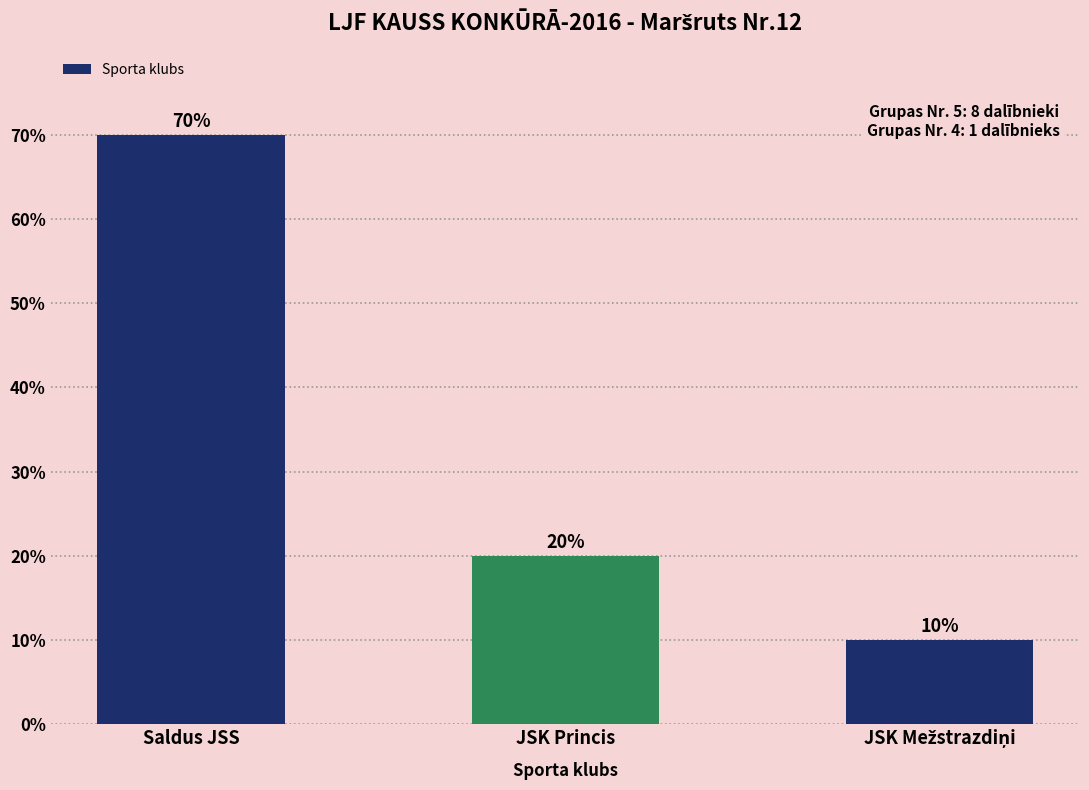

What is the difference between the maximum and minimum values?

60